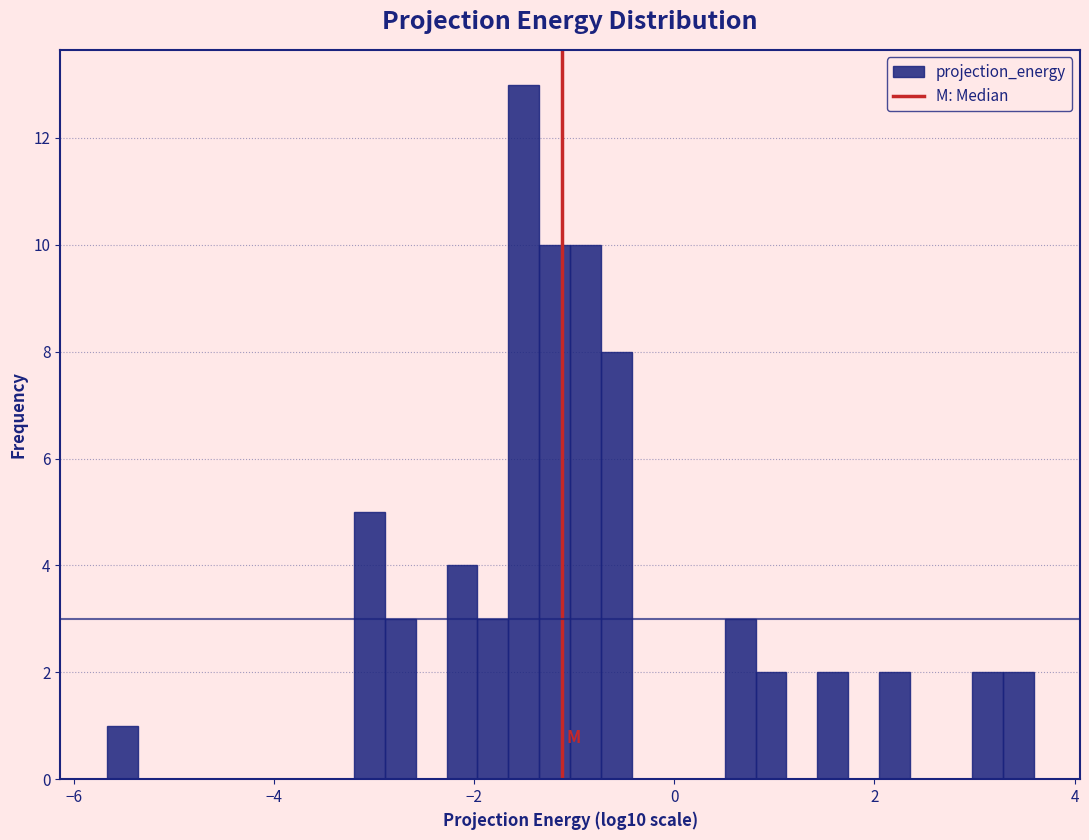

Read against the x-axis, roughly where is the centre of the tallest bar?

-1.6